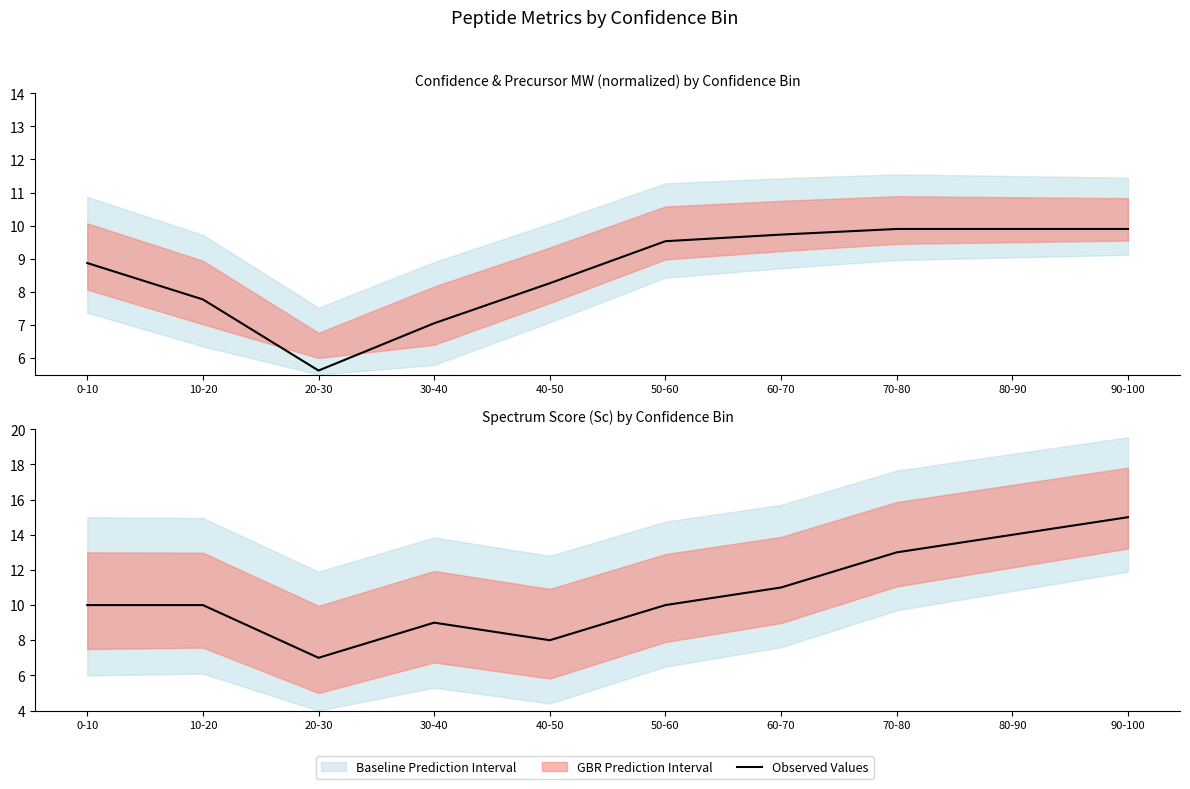

What is the label of the 2nd point from the left?

10-20